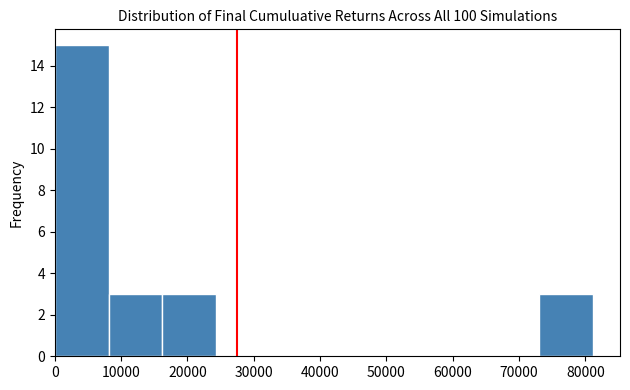

What is the height of the bar covering 16000 to 24000 on the x-axis? Neither the bar edges nor the heights are printed on the chart, so give them approximately, as read against the axes.

3